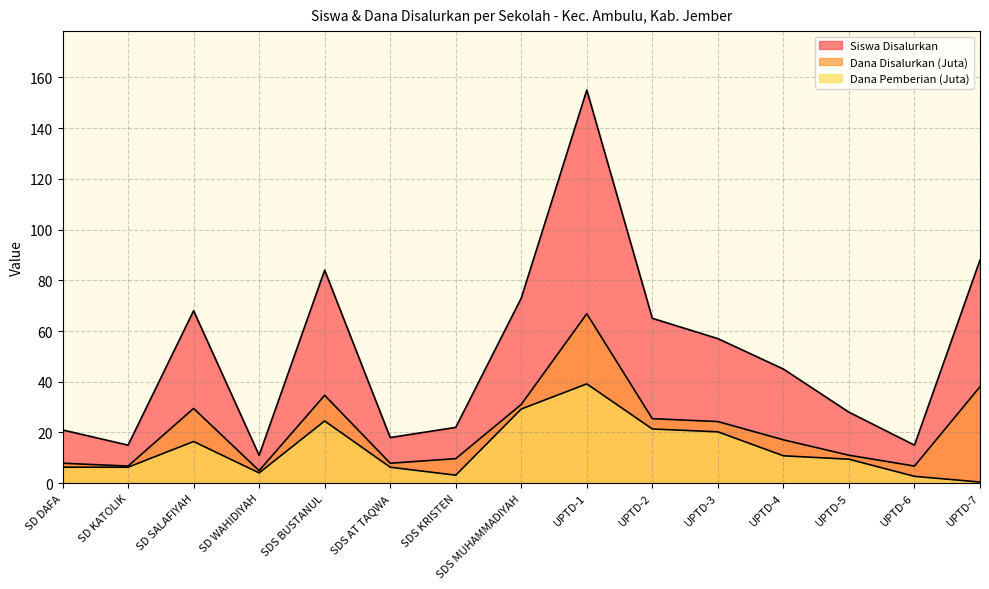

What is the value of the Dana Disalurkan (Juta) point at the 11th from the left?

24.3